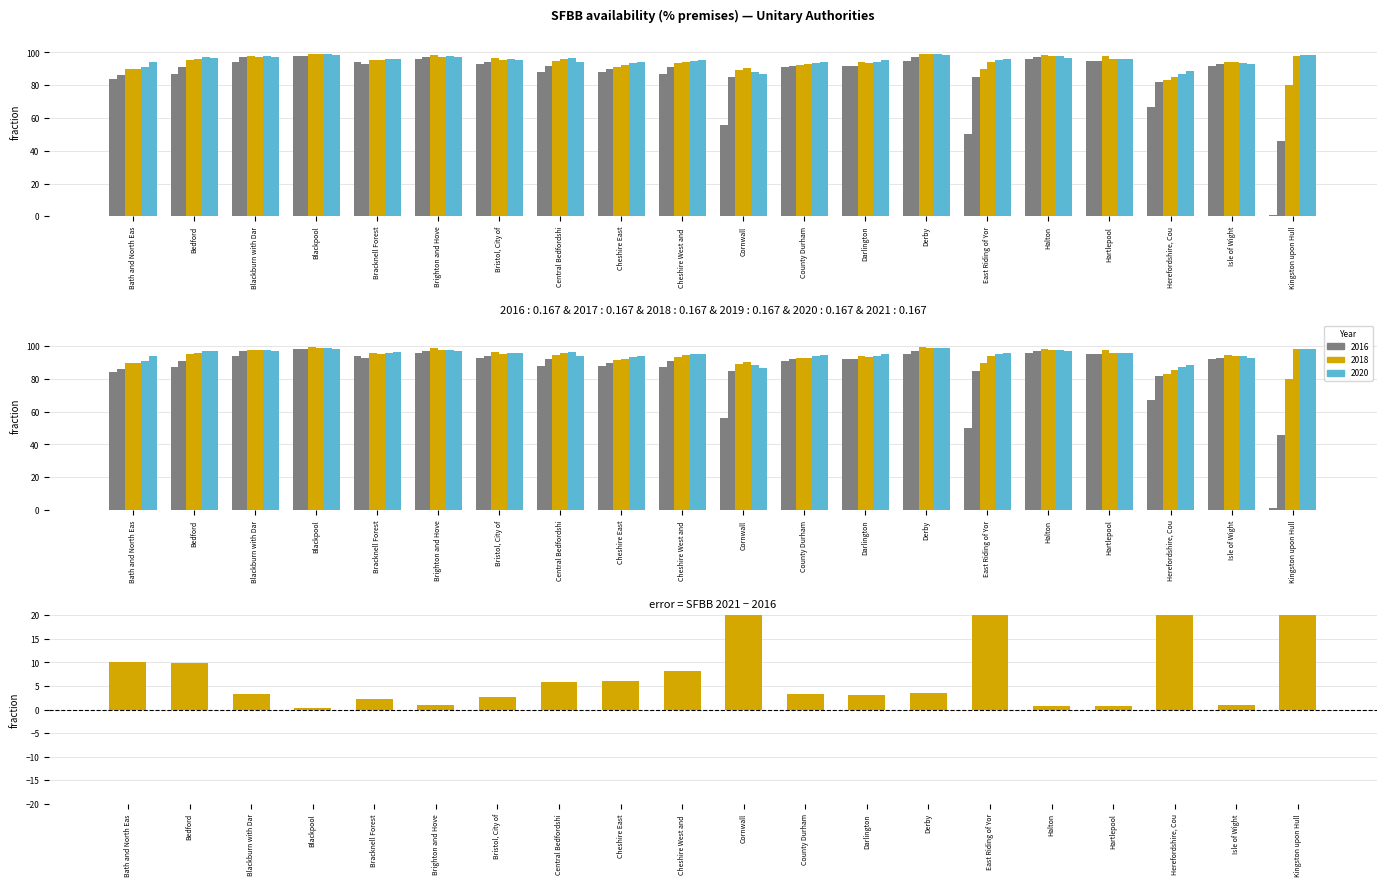

What is the sum of the values at Halton and Brighton and Hove?

1.8